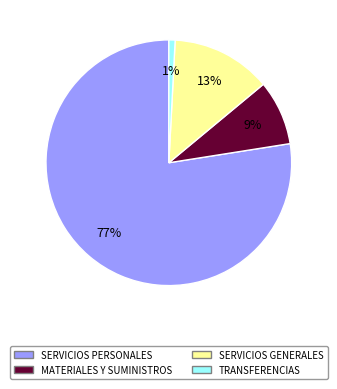

To the nearest percent, what percentage of the pie is SERVICIOS PERSONALES?

77%